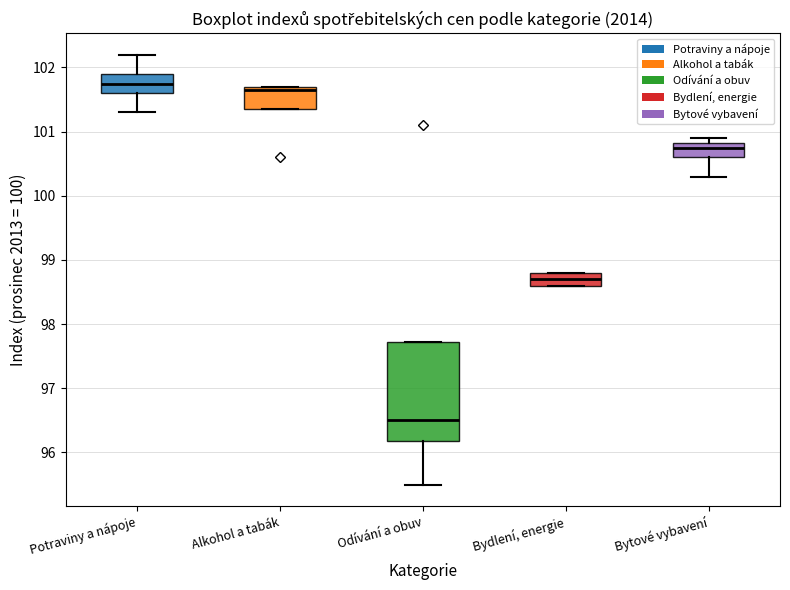

Reading left to right, transcribe this box plot: for each box, give where its median line is, the range the box spans, and where its two whiskers end, as read against the y-axis. The values are not printed on the chart, so give them approximately, as read against the axis.

Potraviny a nápoje: median 101.8, box 101.6 to 101.9, whiskers 101.3 to 102.2
Alkohol a tabák: median 101.7 (just below the box's upper edge), box 101.4 to 101.7, whiskers 101.4 to 101.7
Odívání a obuv: median 96.5, box 96.2 to 97.7, whiskers 95.5 to 97.7
Bydlení, energie: median 98.7, box 98.6 to 98.8, whiskers 98.6 to 98.8
Bytové vybavení: median 100.8 (just below the box's upper edge), box 100.6 to 100.8, whiskers 100.3 to 100.9